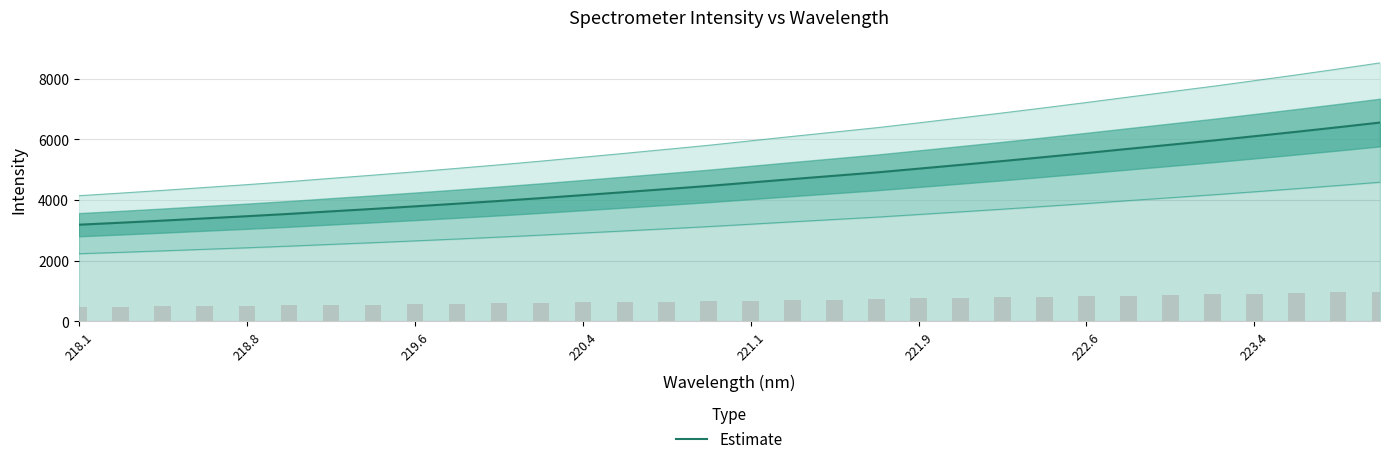

Is it true that the value at 25 is 2041.0?

False